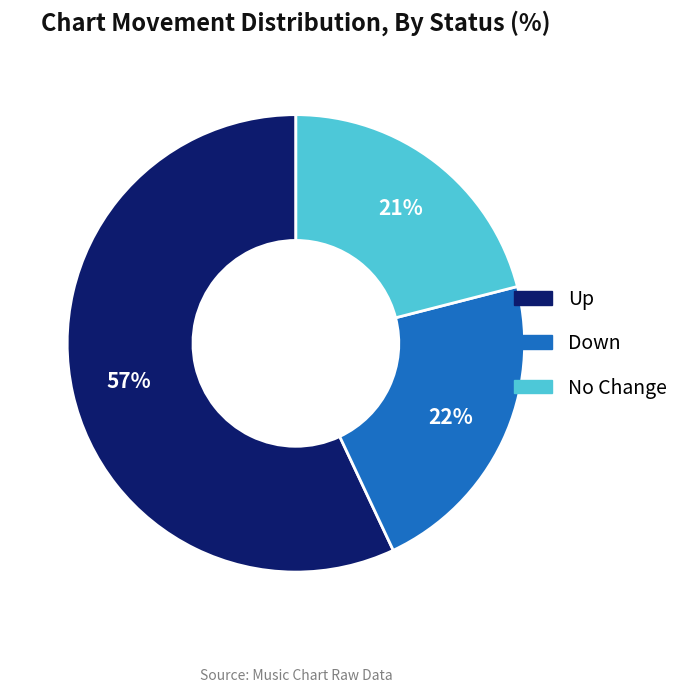

Between Down and No Change, which is larger?

Down